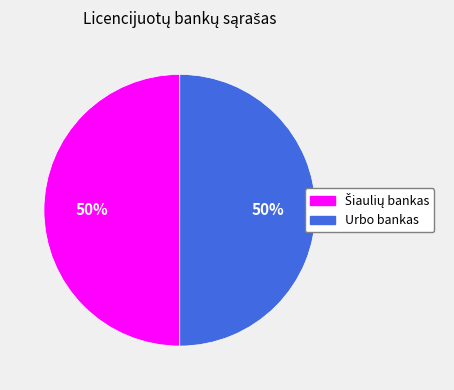

To the nearest percent, what is the average slice percentage?

50%